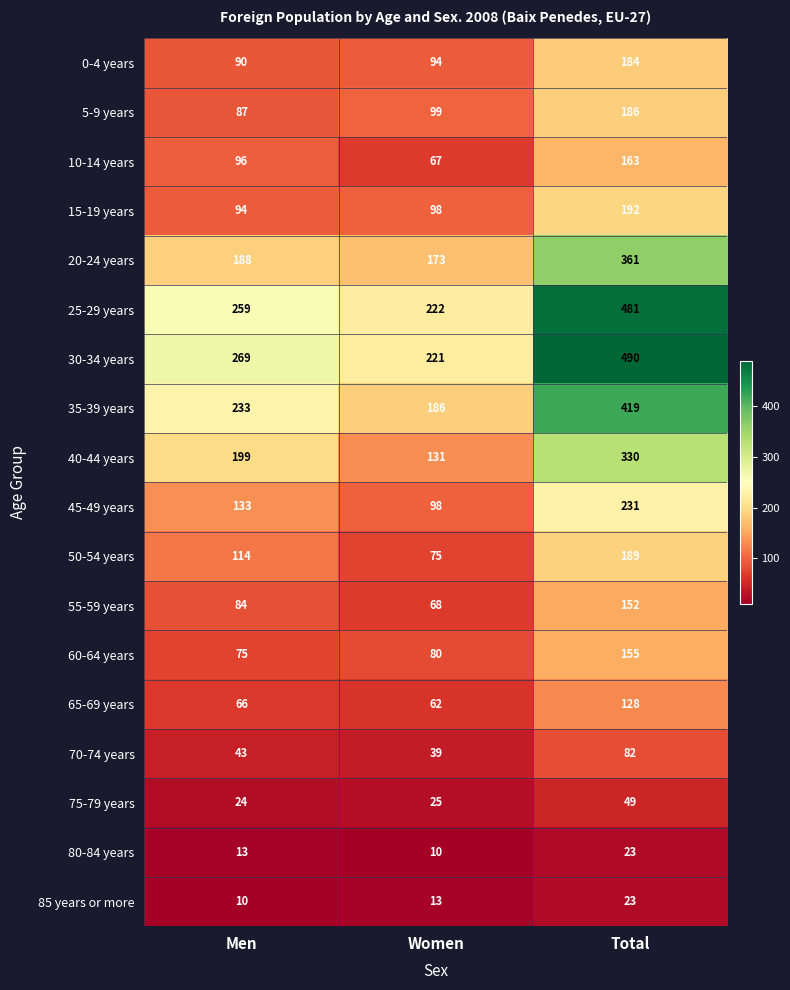

Is it true that 70-74 years equals 82 at Total?

True